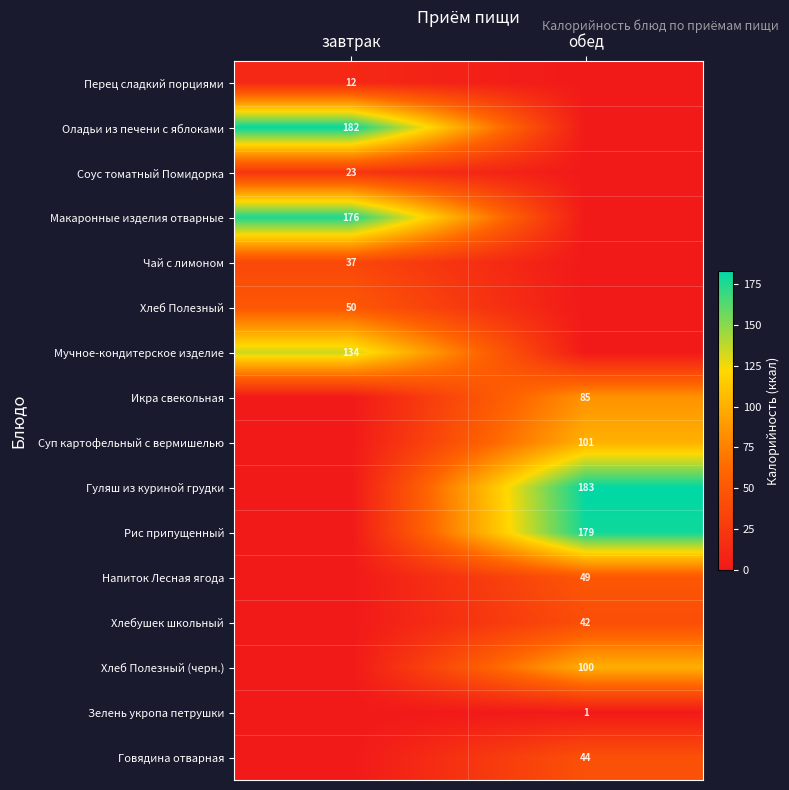

The Говядина отварная series shows 12 at обед. True or false?

False